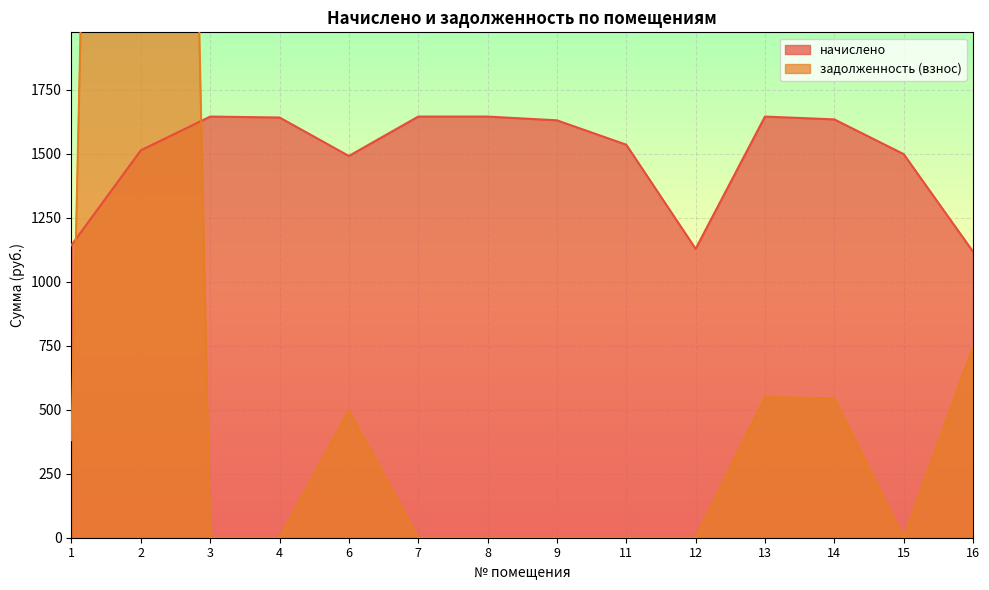

What are all the series names shown in the legend?

начислено, задолженность (взнос)